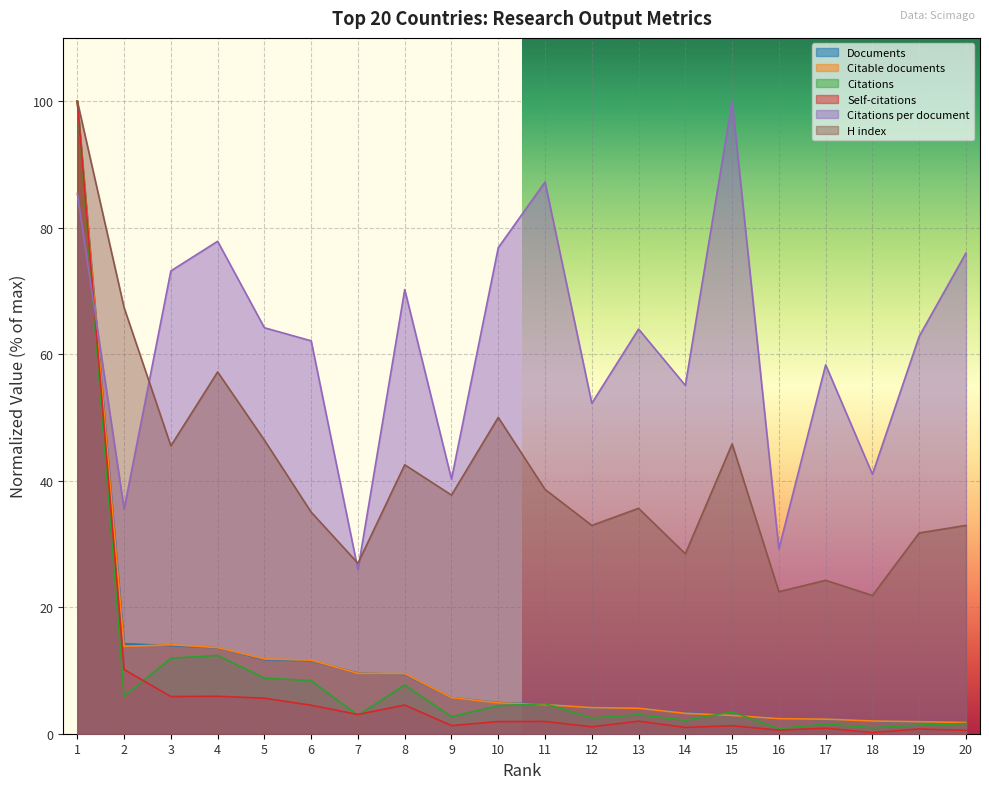

Which has a higher value, 11 or 3?

3